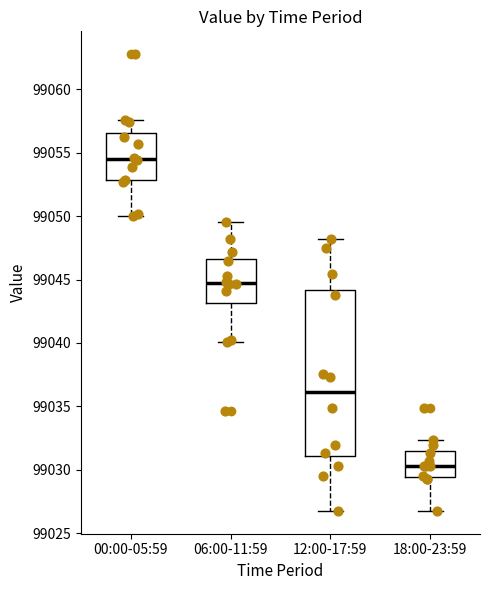

Reading left to right, read every box against the y-axis: the position of its median line, the range the box covers, and the ends of its whiskers. The values are not printed on the chart, so give them approximately, as read against the axis.

00:00-05:59: median 99054.5, box 99053.0 to 99056.5, whiskers 99050.0 to 99057.5
06:00-11:59: median 99044.5, box 99043.0 to 99046.5, whiskers 99040.0 to 99049.5
12:00-17:59: median 99036.0, box 99031.0 to 99044.0, whiskers 99027.0 to 99048.0
18:00-23:59: median 99030.5, box 99029.5 to 99031.5, whiskers 99027.0 to 99032.5